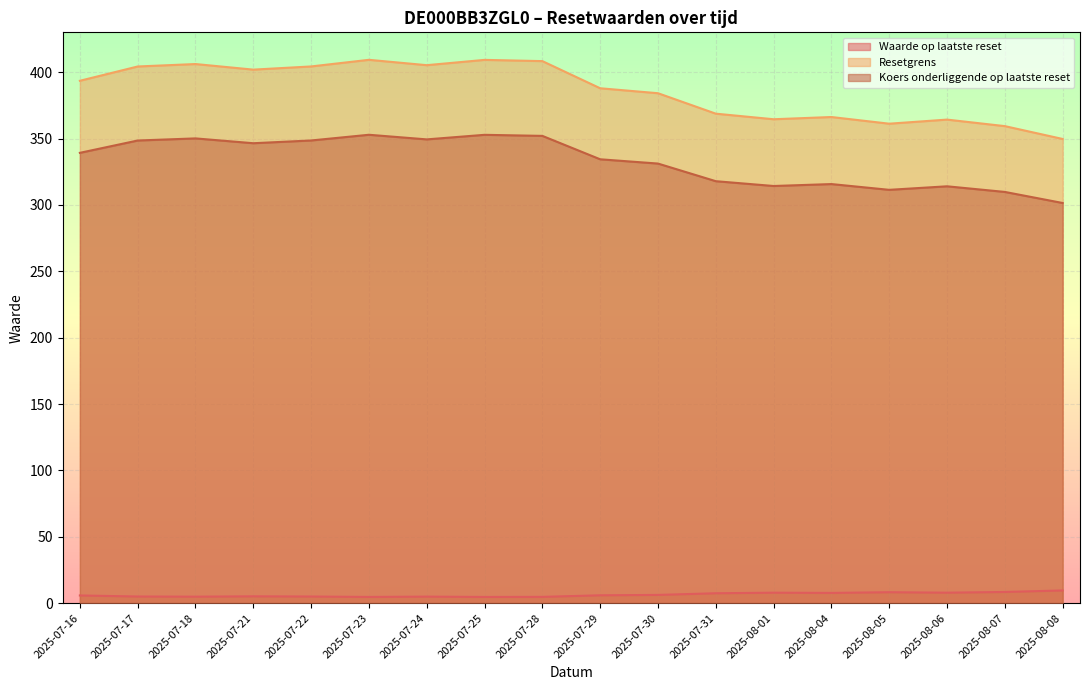

What is the value of the Waarde op laatste reset point at the 12th from the left?

7.5